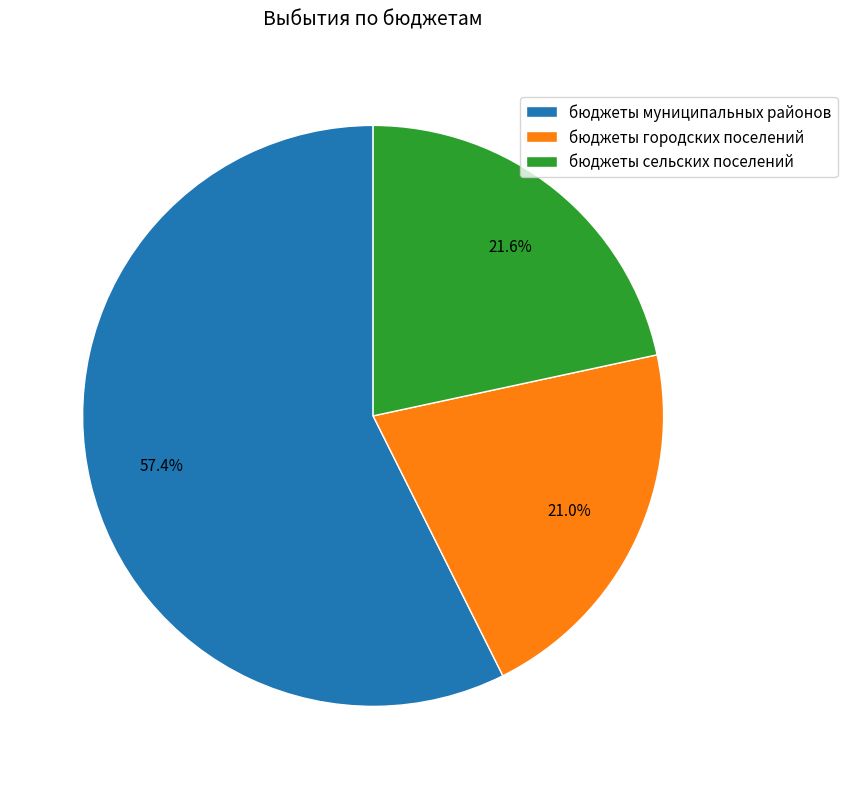

To the nearest percent, what is the difference between the largest and smallest slice percentages?

36%